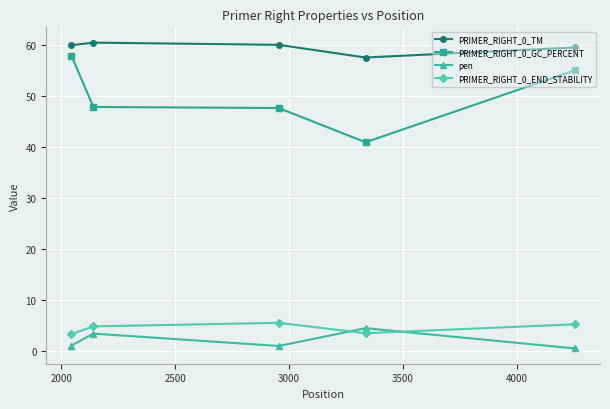

Which series has the widest spread of values?

PRIMER_RIGHT_0_GC_PERCENT